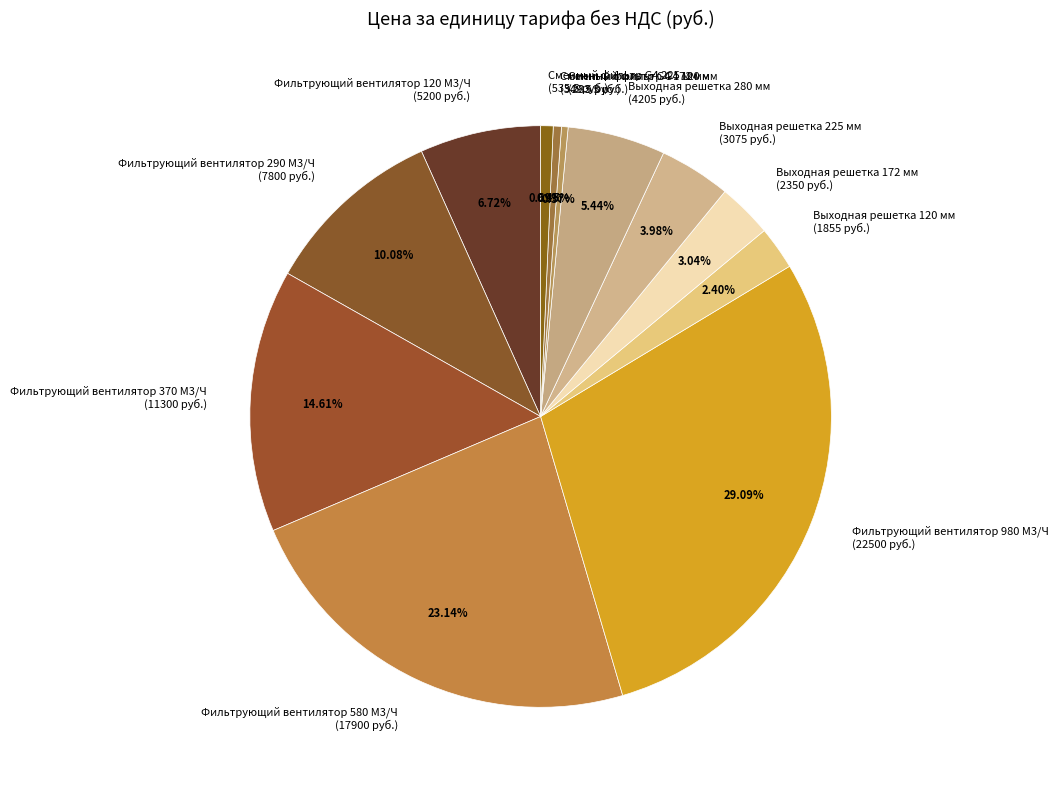

What is the ratio of the value at Фильтрующий вентилятор 120 M3/Ч (5200 руб.) to the value at Выходная решетка 280 мм (4205 руб.)?

1.2